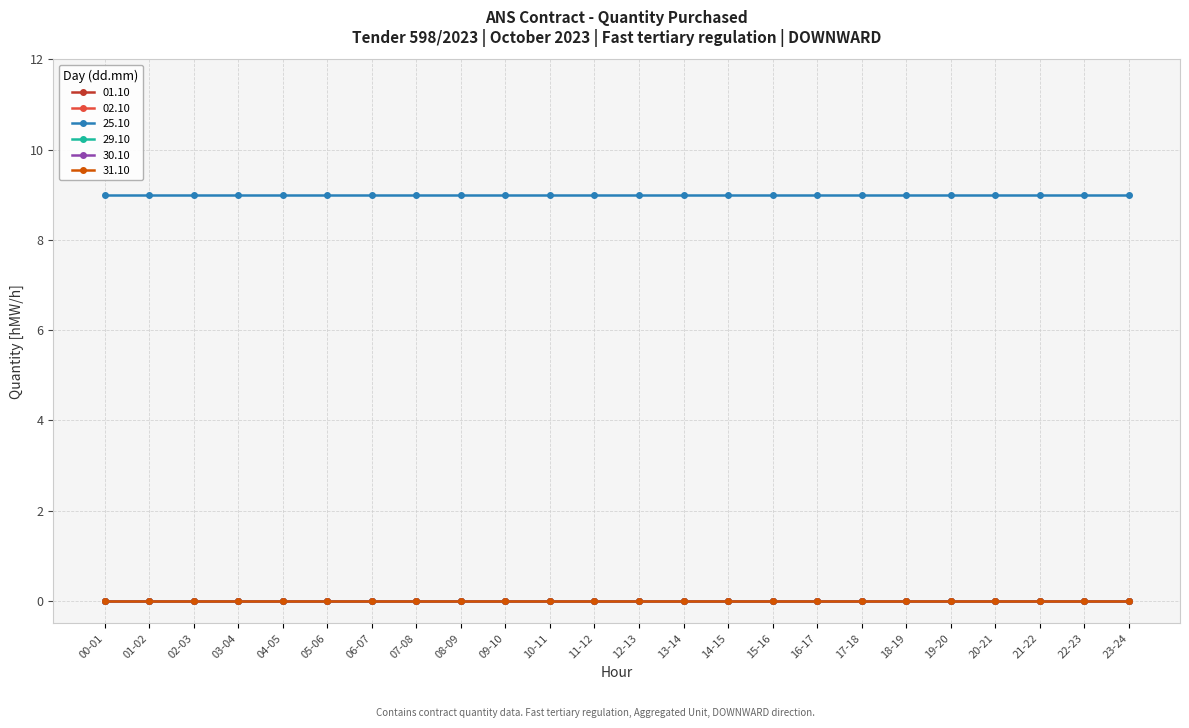

Is it true that 31.10 equals 0 at 05-06?

True